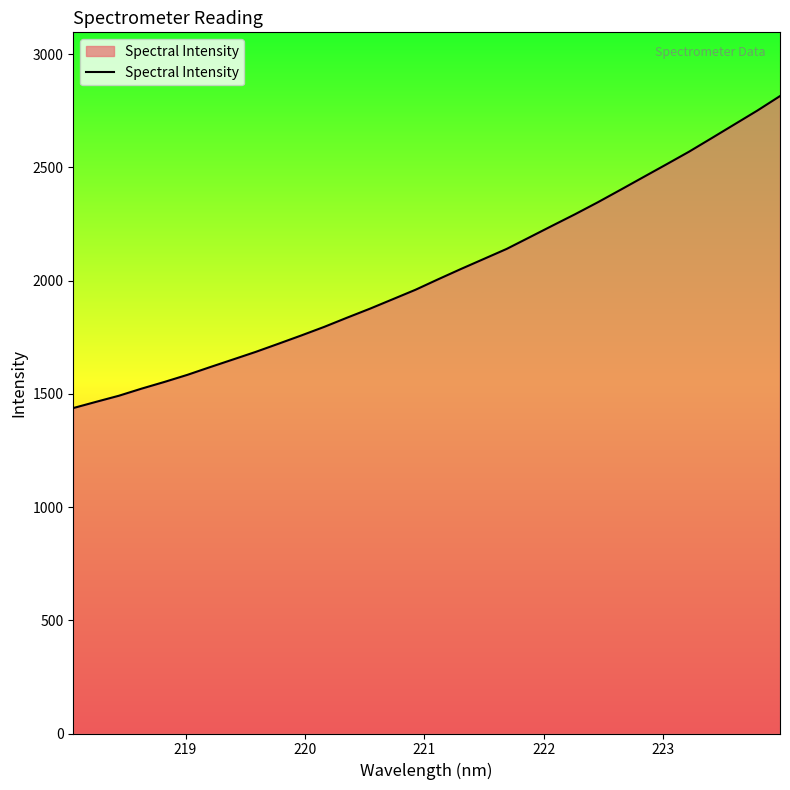

What is the maximum value shown in the chart?

2814.8